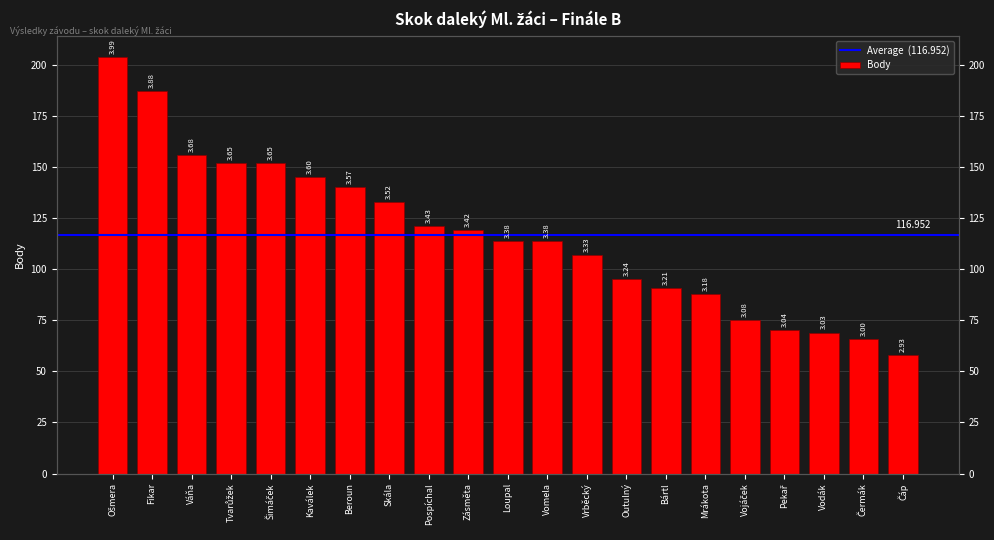

At which category does the chart reach its peak across all series?

Ošmera